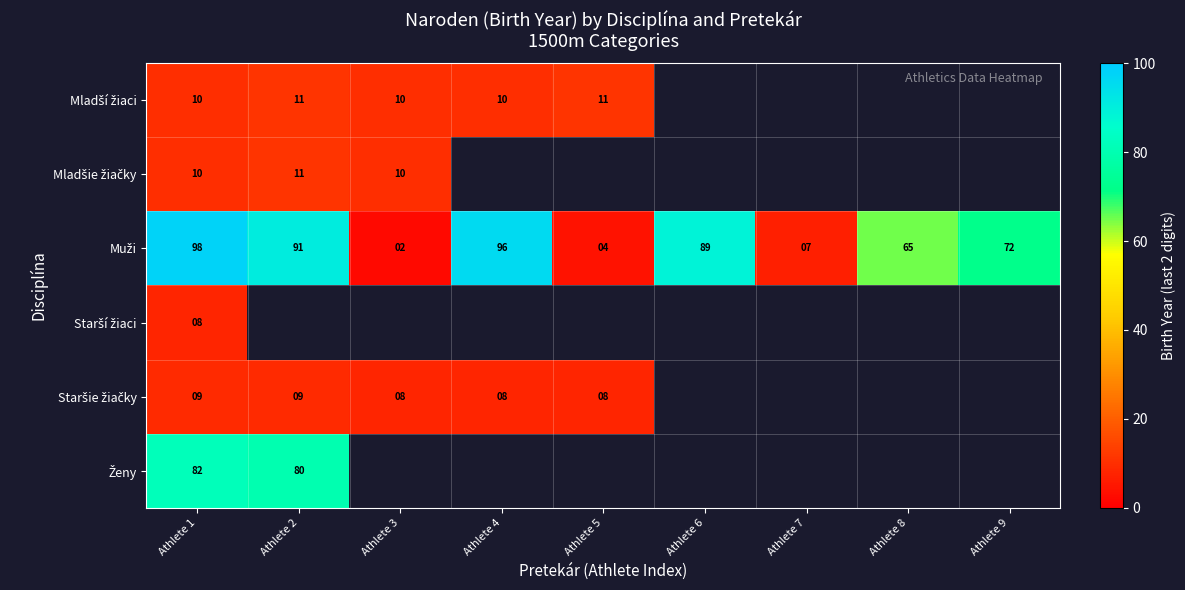

At which category does the chart reach its minimum across all series?

Athlete 3